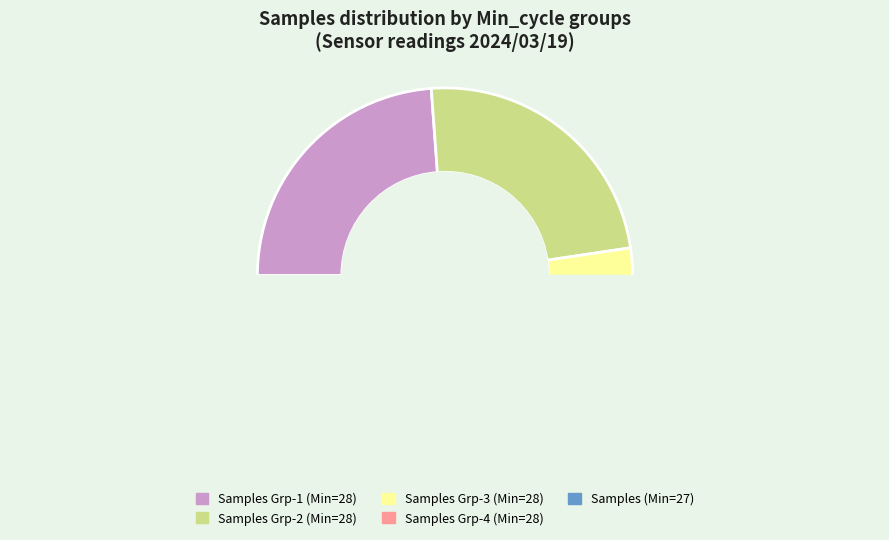

To the nearest percent, what portion does 28 represent?

8%